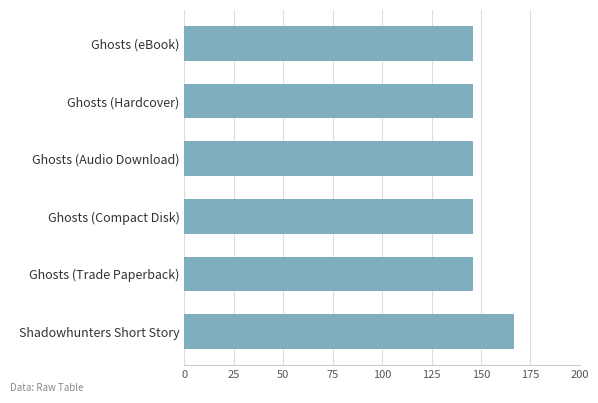

Approximately how many times larger is the value at Ghosts (eBook) compared to Ghosts (Audio Download)?

1.0